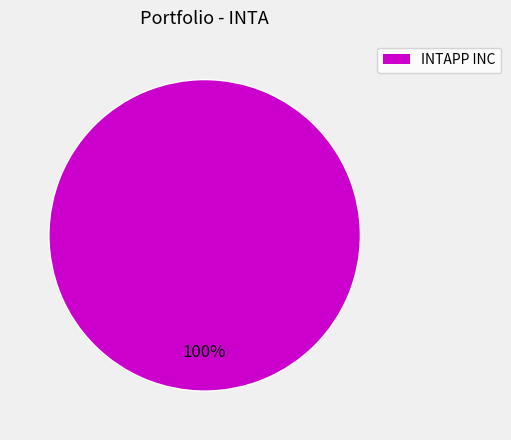

Is there any slice that represents more than half of the pie?

Yes